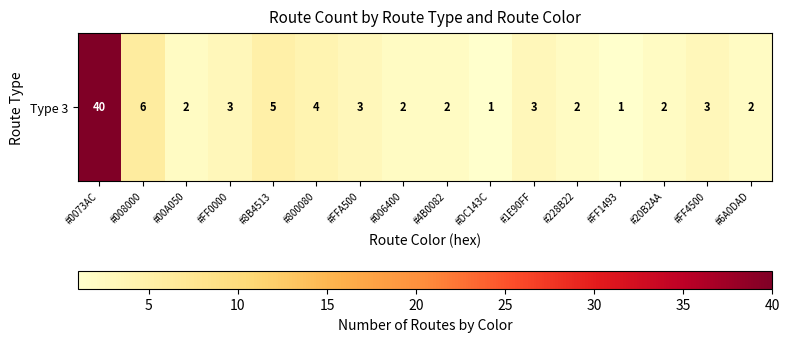

Reading left to right, what are all the values shown in this chart?

40	6	2	3	5	4	3	2	2	1	3	2	1	2	3	2